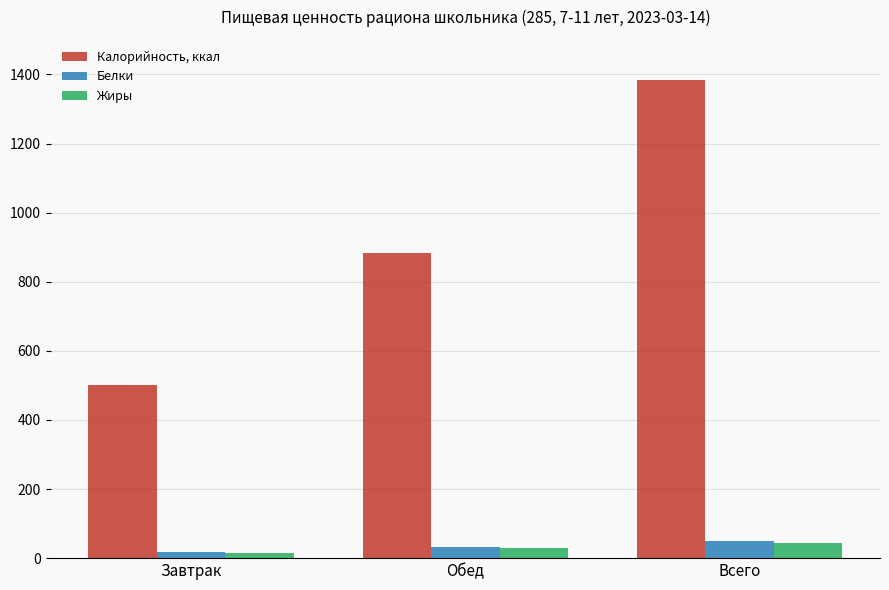

What is the sum of the Жиры values at Завтрак and Всего?

58.6